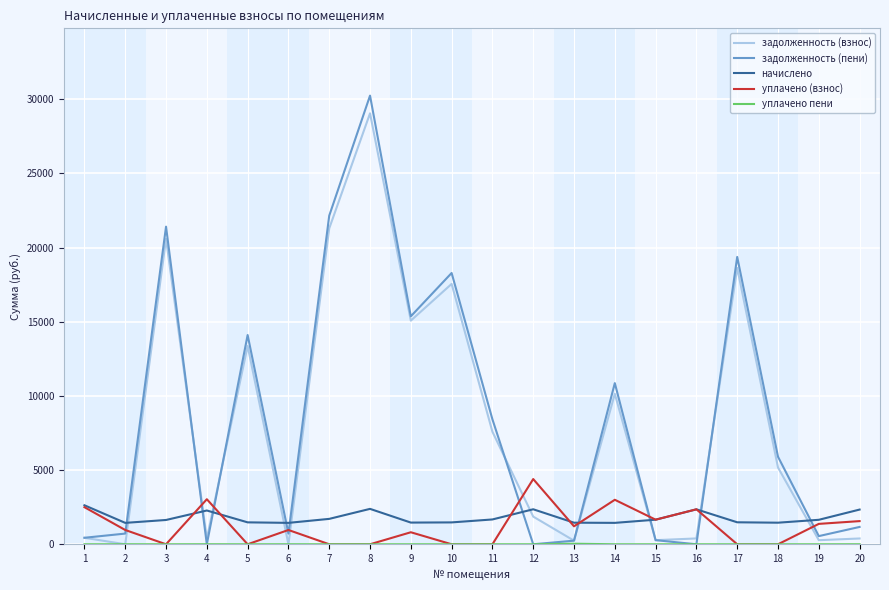

True or false: начислено and задолженность (пени) intersect in this chart.

True